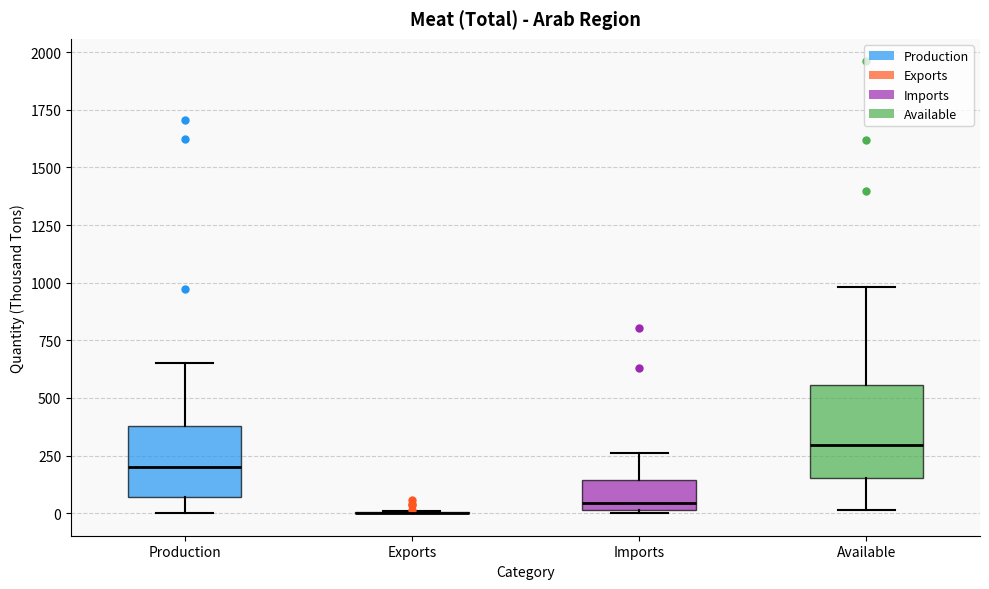

Where is the lower edge of the box for Available on the y-axis? The values are not printed on the chart, so give them approximately, as read against the axis.

150